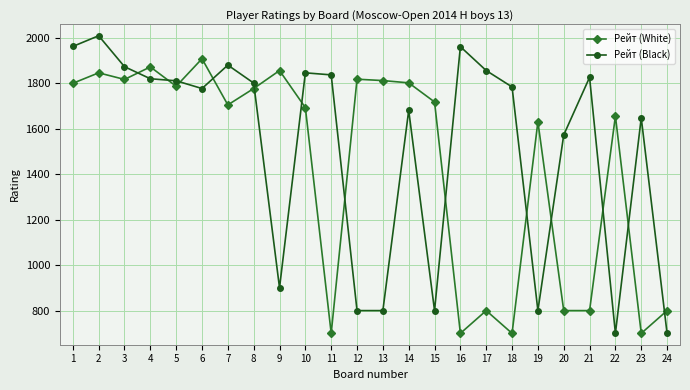

How many series are shown in this chart?

2